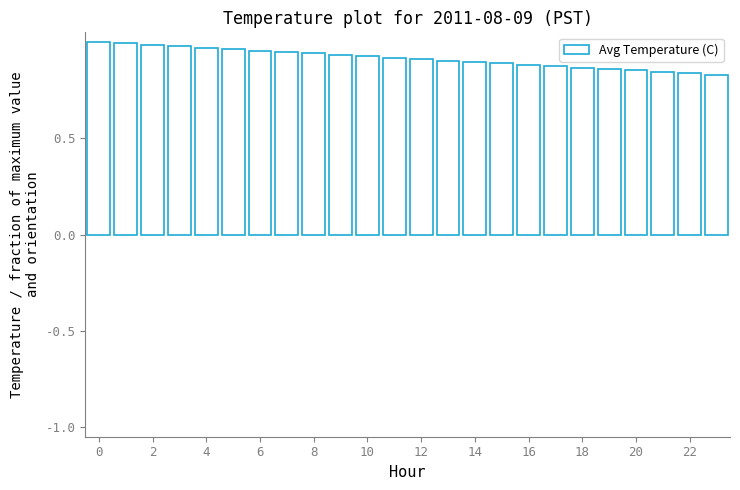

What is the sum of all values?

22.0